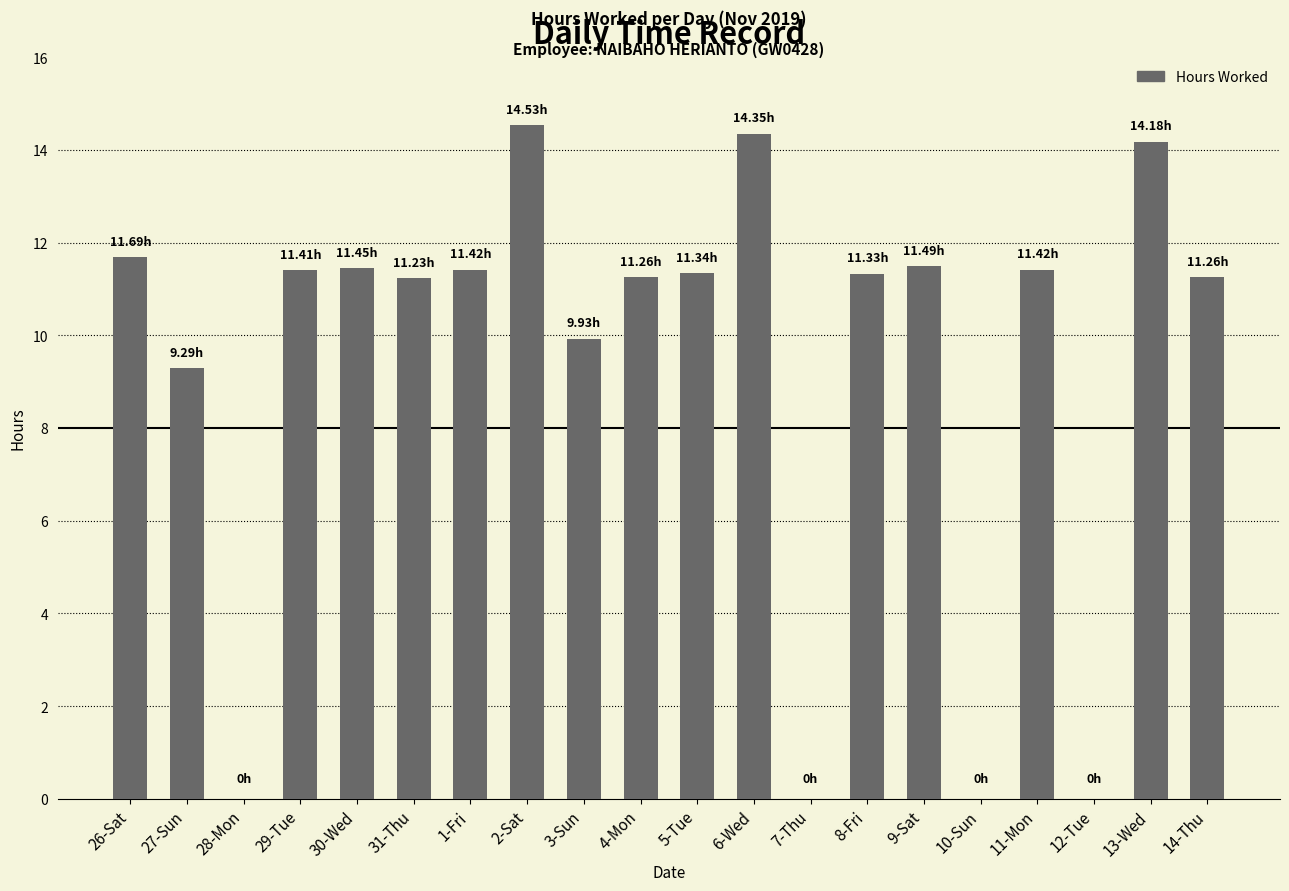

What is the change in value from 29-Tue to 31-Thu?

-0.2